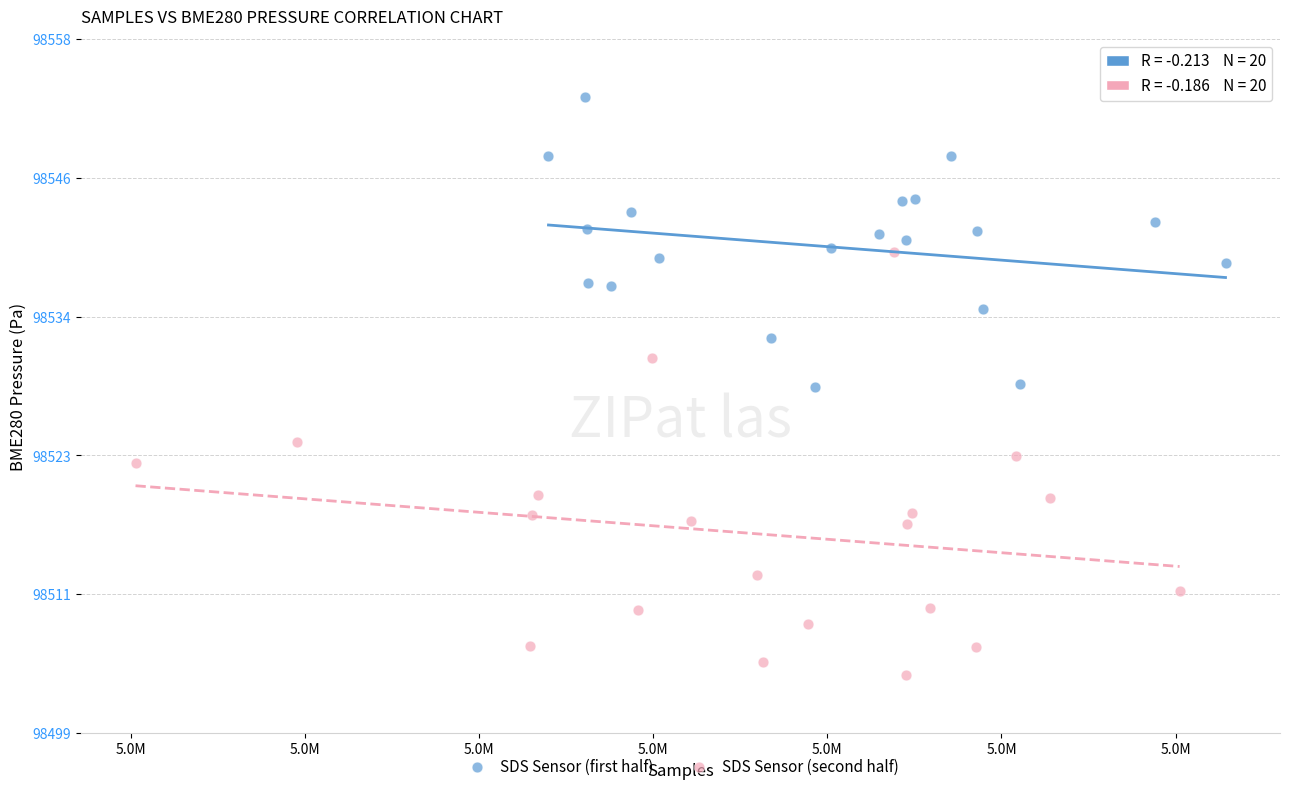

Which series reaches the maximum Y coordinate?

SDS Sensor (first half)